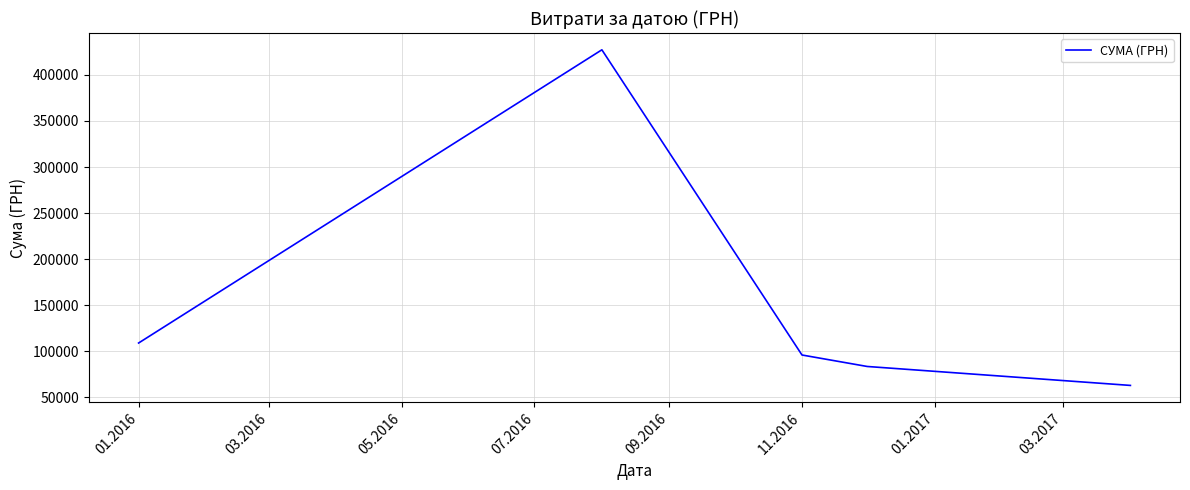

What is the difference between the second highest and minimum values?

46027.2